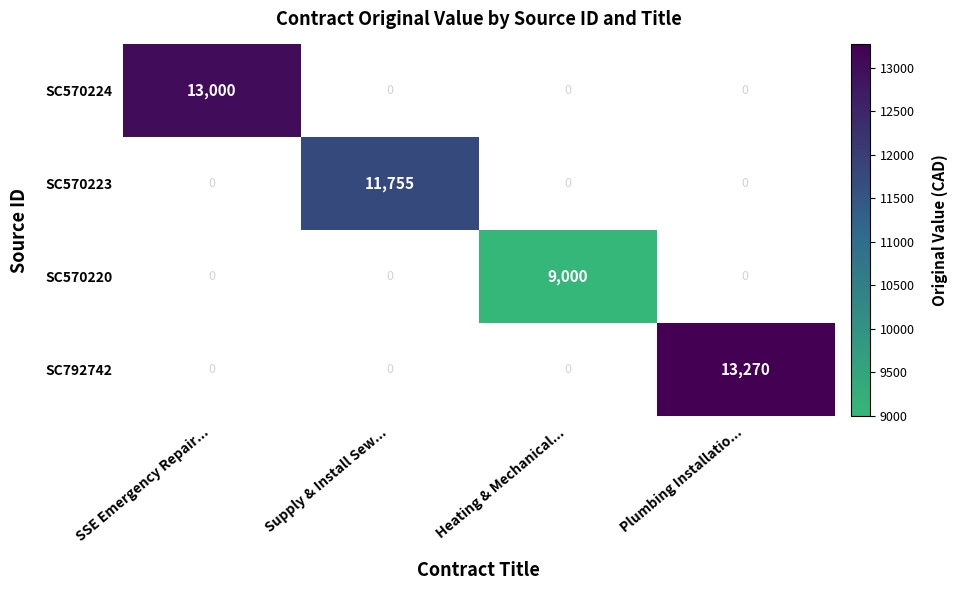

How many series are shown in this chart?

4